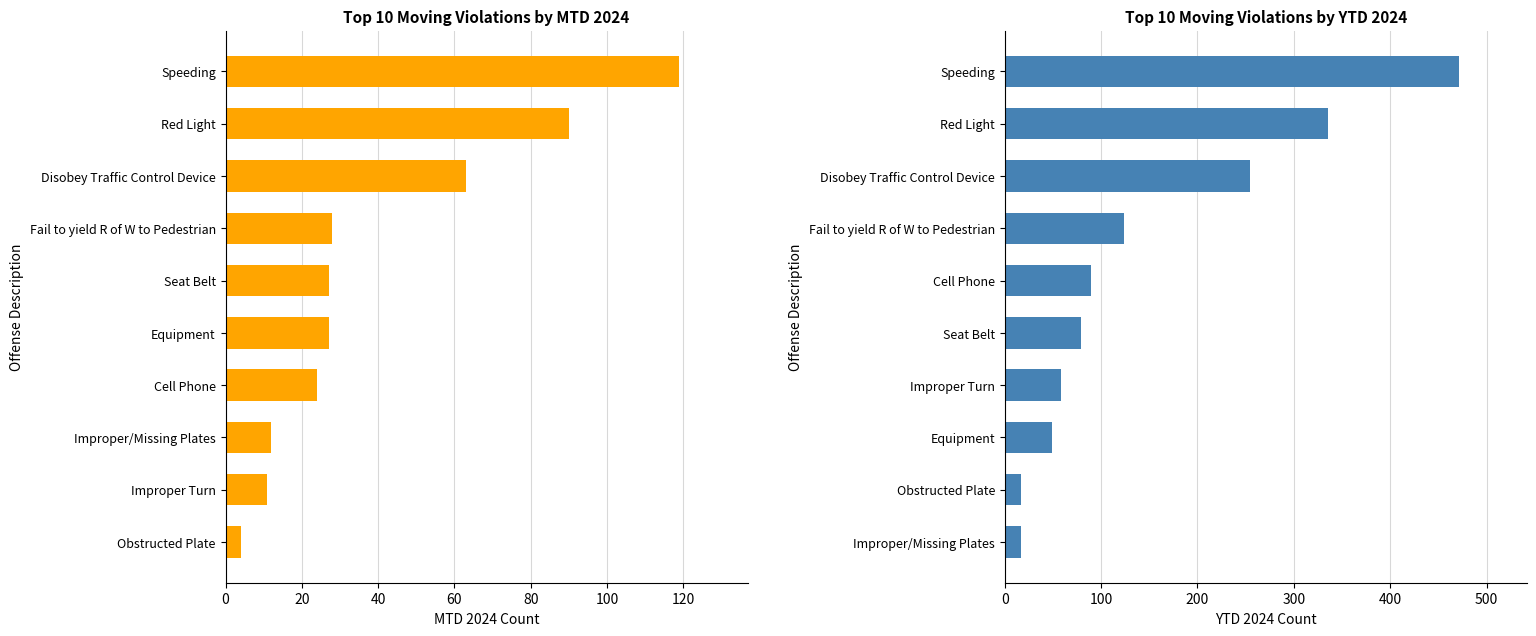

What is the difference between the highest and lowest values at Red Light?

245